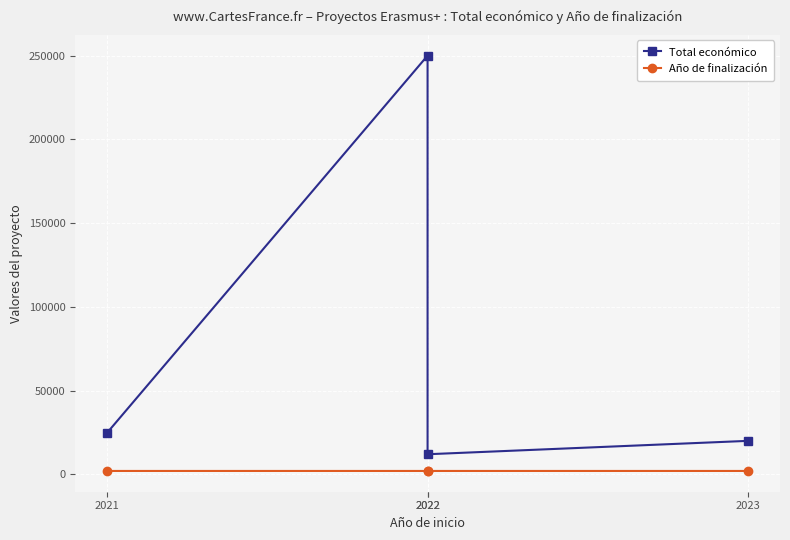

Reading left to right, extract all data points from this chart.

Total económico: 24848	250000	12000	19990
Año de finalización: 2022	2024	2023	2024